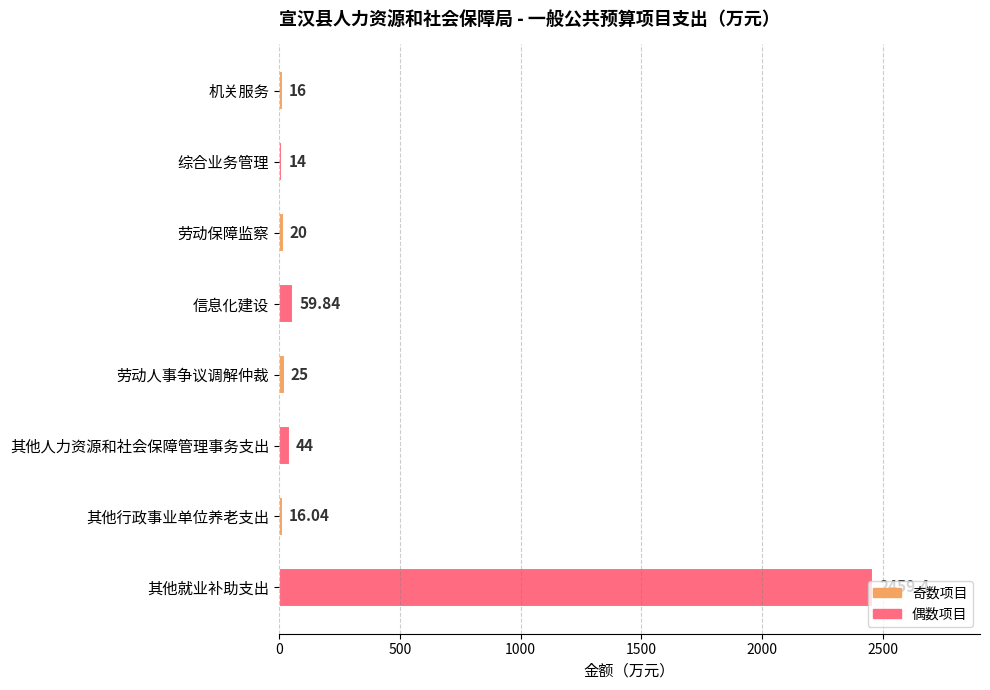

What is the sum of all values?

2654.3